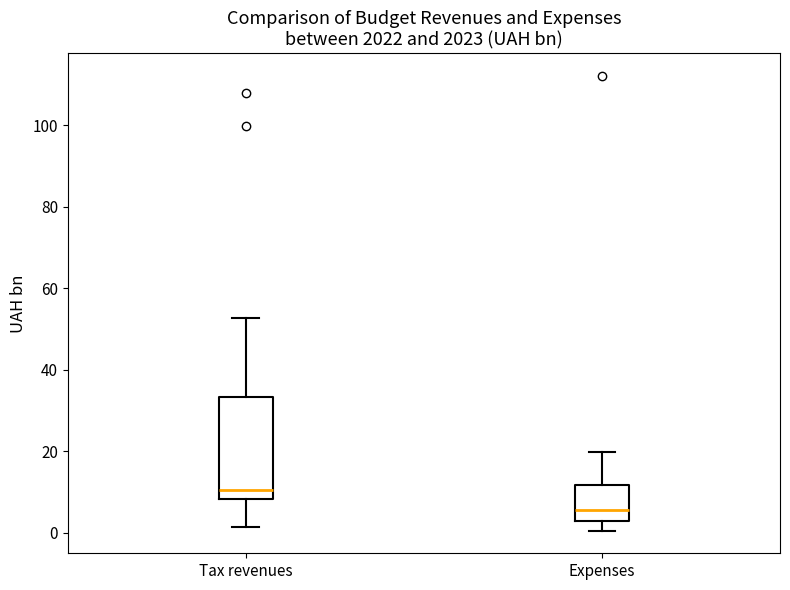

Which box has the highest median line?

Tax revenues